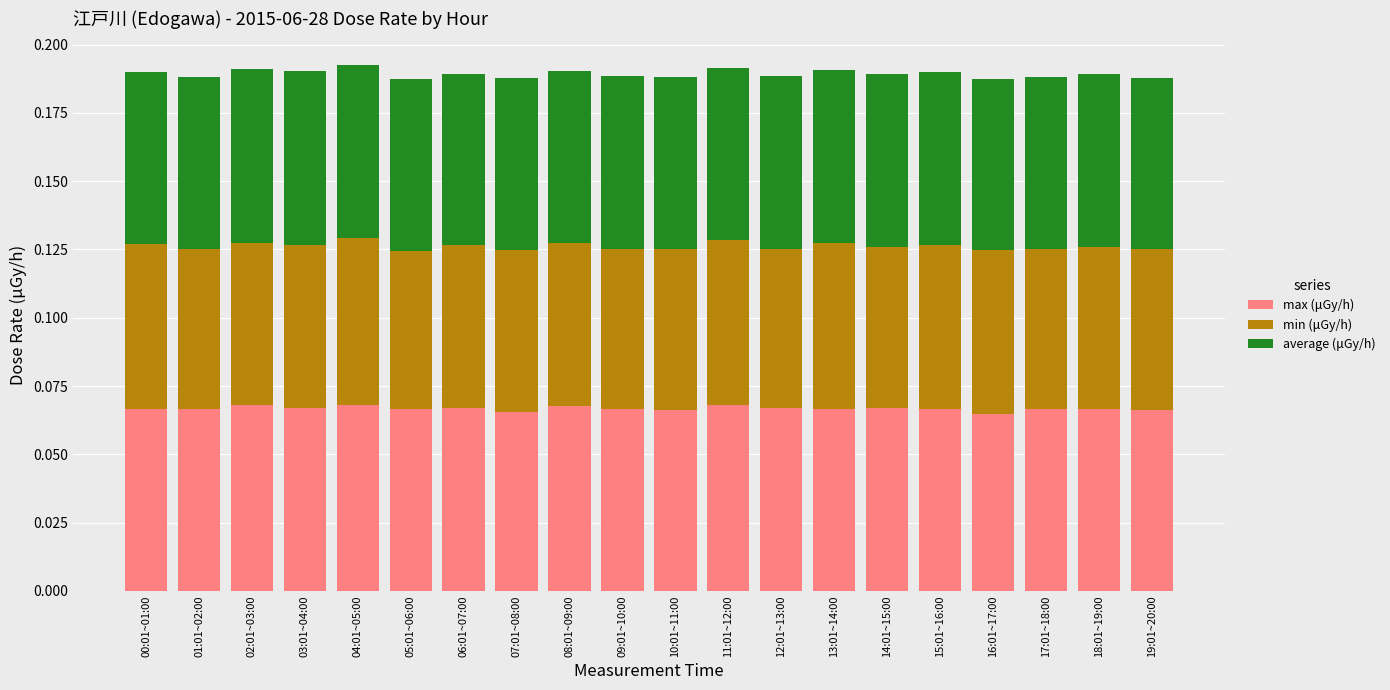

Count the number of categories in the chart.

20